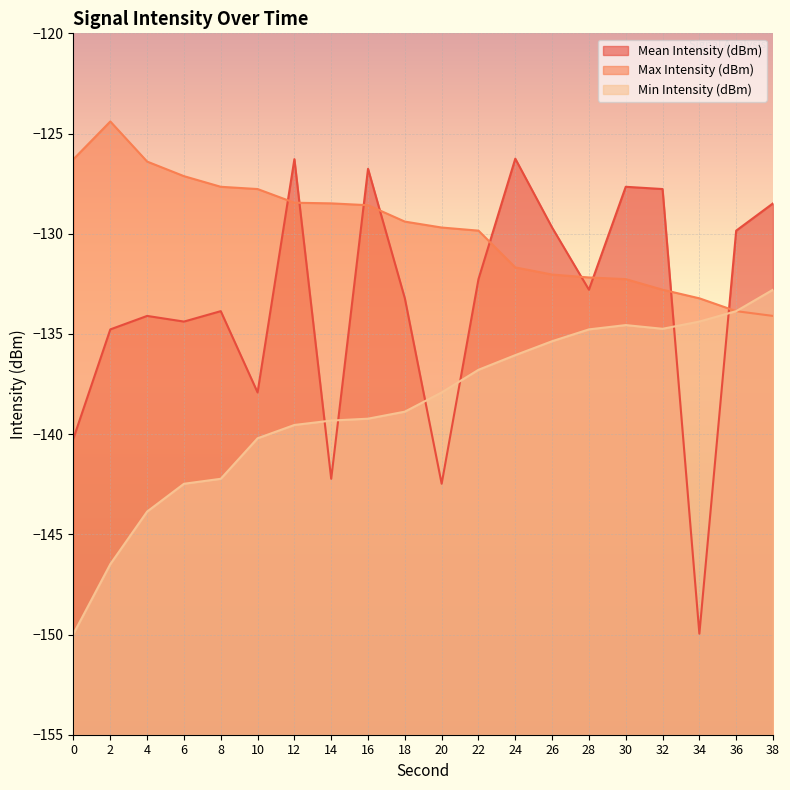

Reading left to right, extract all data points from this chart.

Mean Intensity (dBm): -140.2	-134.8	-134.1	-134.4	-133.9	-137.9	-126.3	-142.2	-126.8	-133.2	-142.5	-132.3	-126.3	-129.7	-132.8	-127.7	-127.8	-150.0	-129.8	-128.5
Max Intensity (dBm): -126.3	-124.4	-126.4	-127.1	-127.7	-127.8	-128.5	-128.5	-128.6	-129.4	-129.7	-129.8	-131.7	-132.0	-132.2	-132.3	-132.8	-133.2	-133.9	-134.1
Min Intensity (dBm): -150.0	-146.5	-143.9	-142.5	-142.2	-140.2	-139.5	-139.3	-139.2	-138.9	-137.9	-136.8	-136.1	-135.4	-134.8	-134.6	-134.7	-134.4	-133.9	-132.8